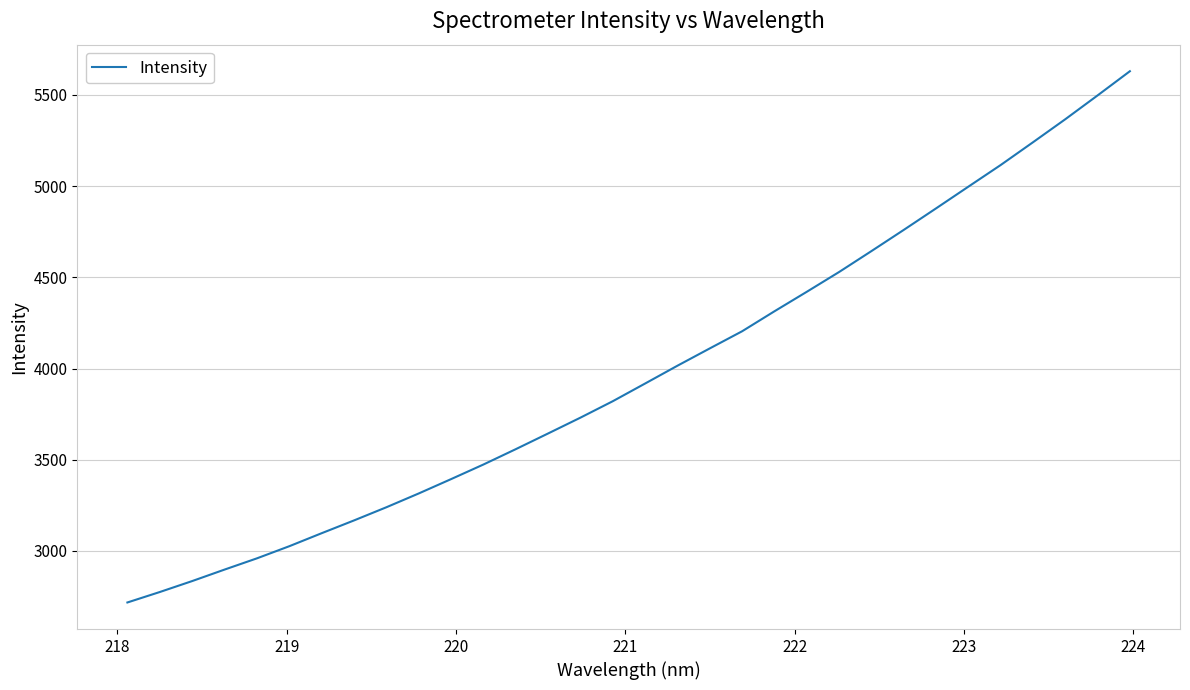

How many lines are shown in the chart?

1